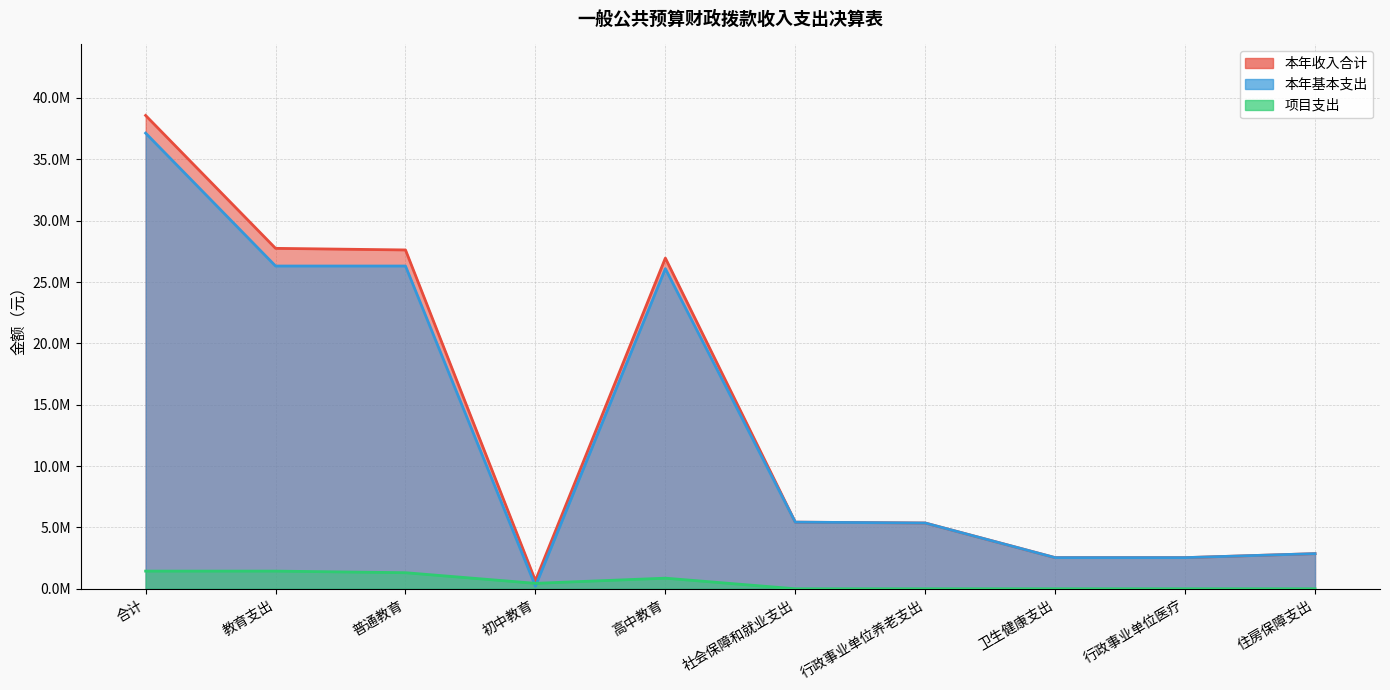

The 项目支出 series shows 0.0 at 行政事业单位养老支出. True or false?

True